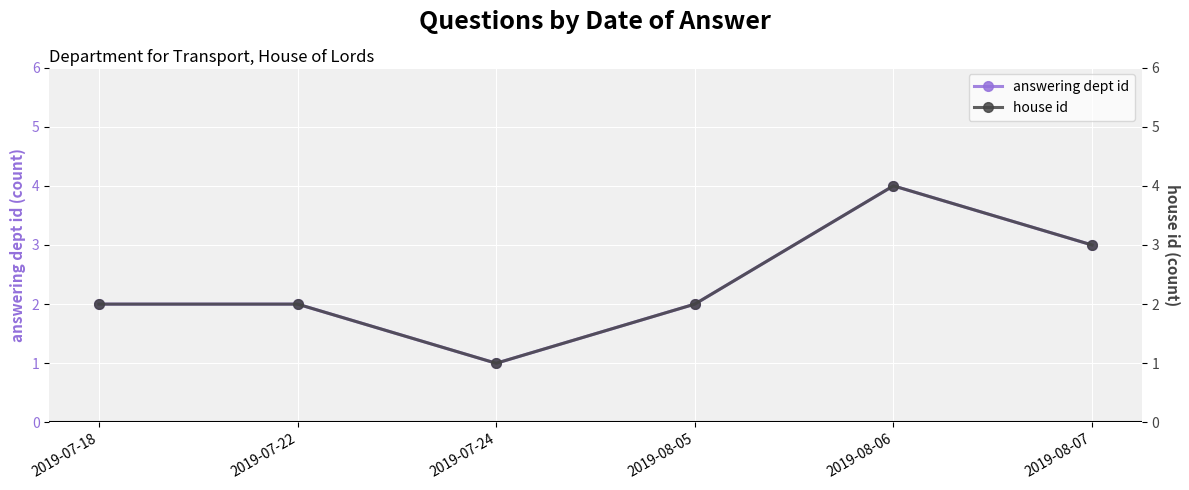

The answering dept id series shows 4 at 2019-08-06. True or false?

True